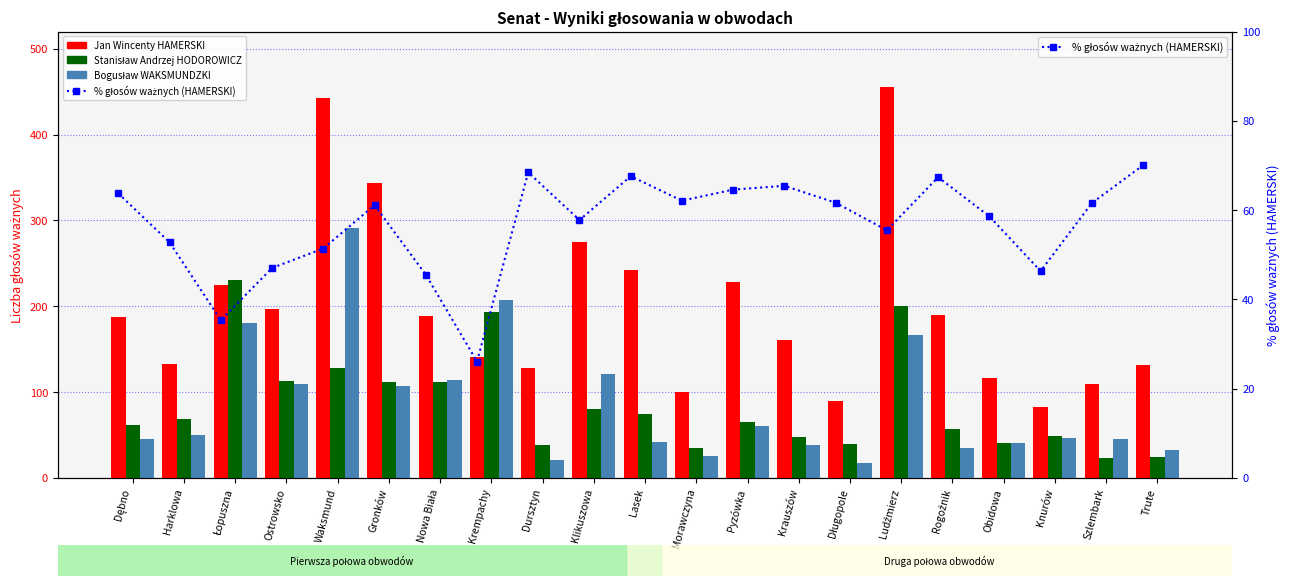

The Stanisław Andrzej HODOROWICZ series shows 107.6 at Lasek. True or false?

False